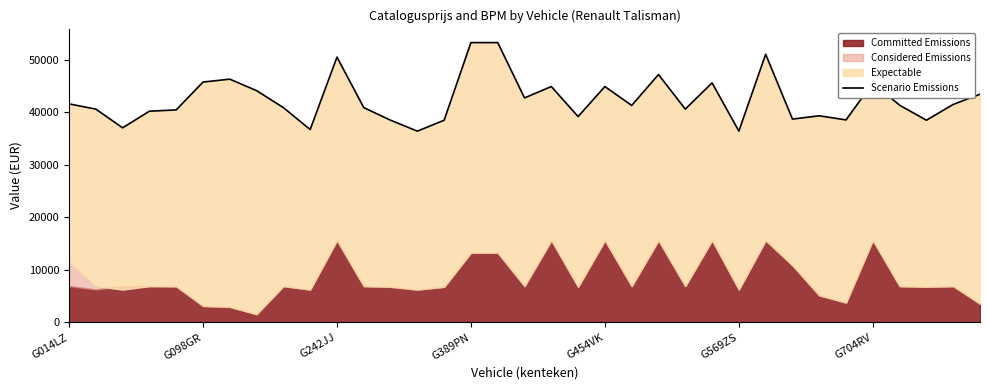

What is the label of the 35th point from the right?

G014LZ